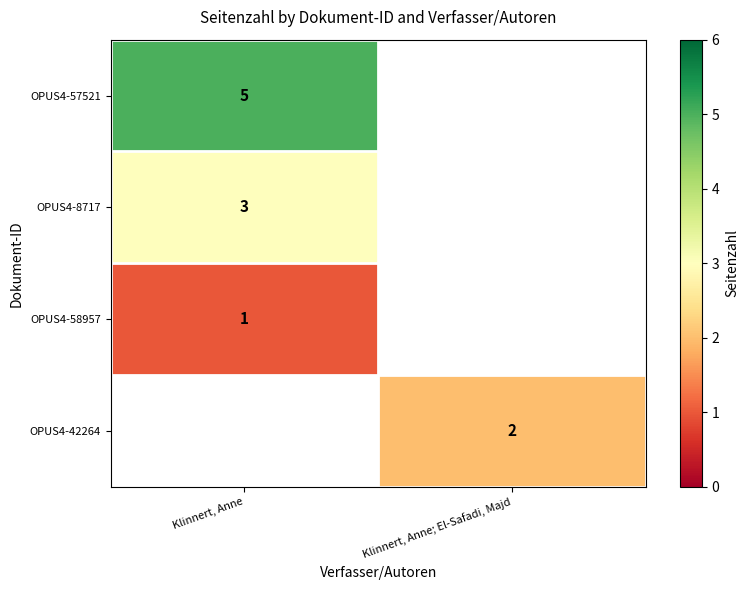

Count the number of categories in the chart.

2